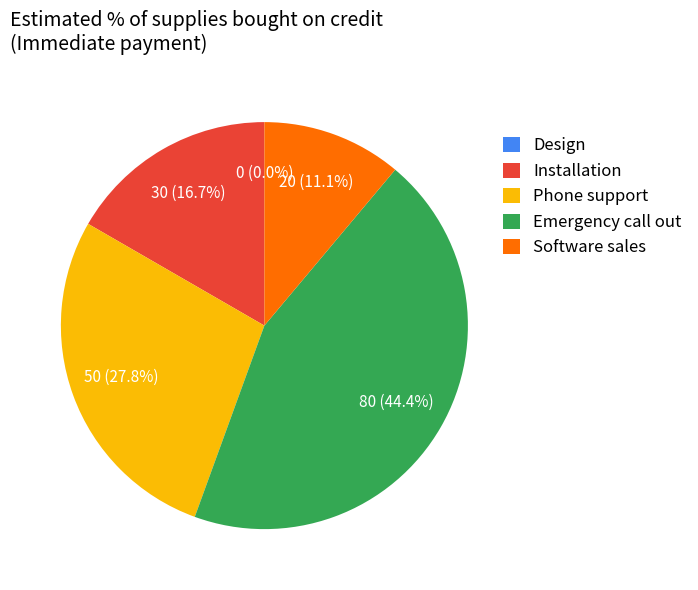

Count the number of slices in the pie.

5